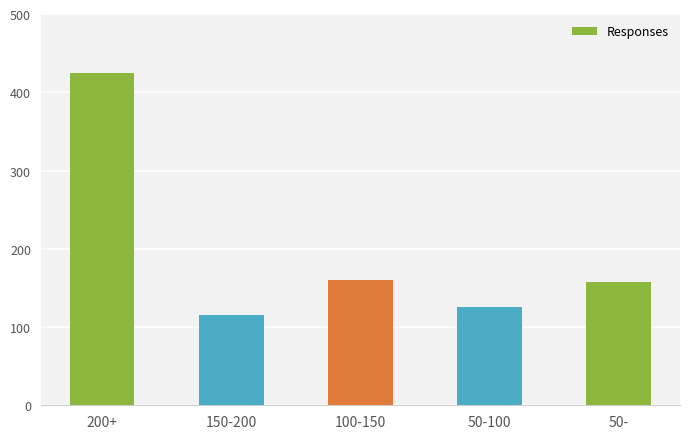

What is the sum of all values?

982